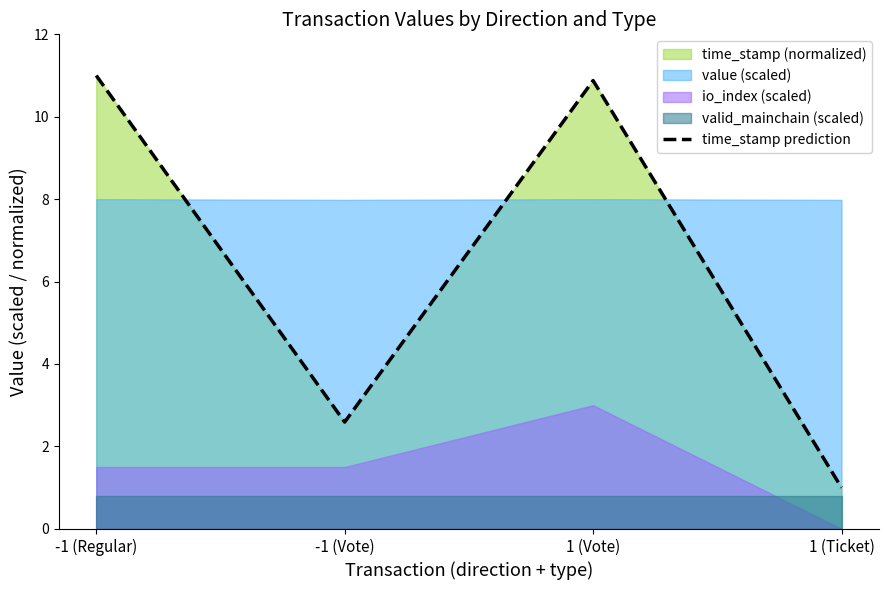

The chart shows a value of 10.9 at 1 (Vote). True or false?

True